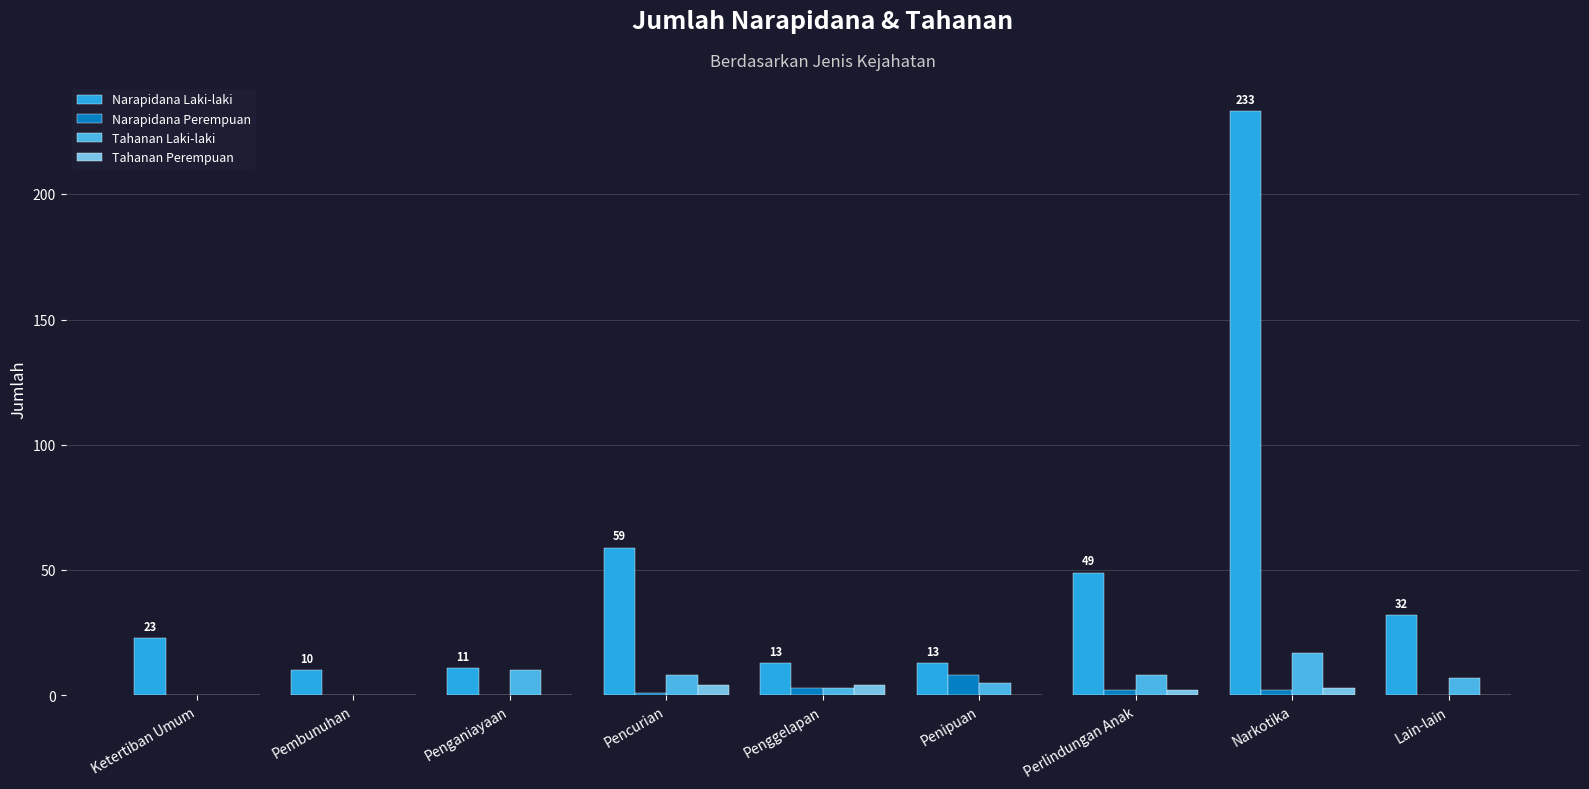

The Tahanan Laki-laki series shows 6 at Narkotika. True or false?

False